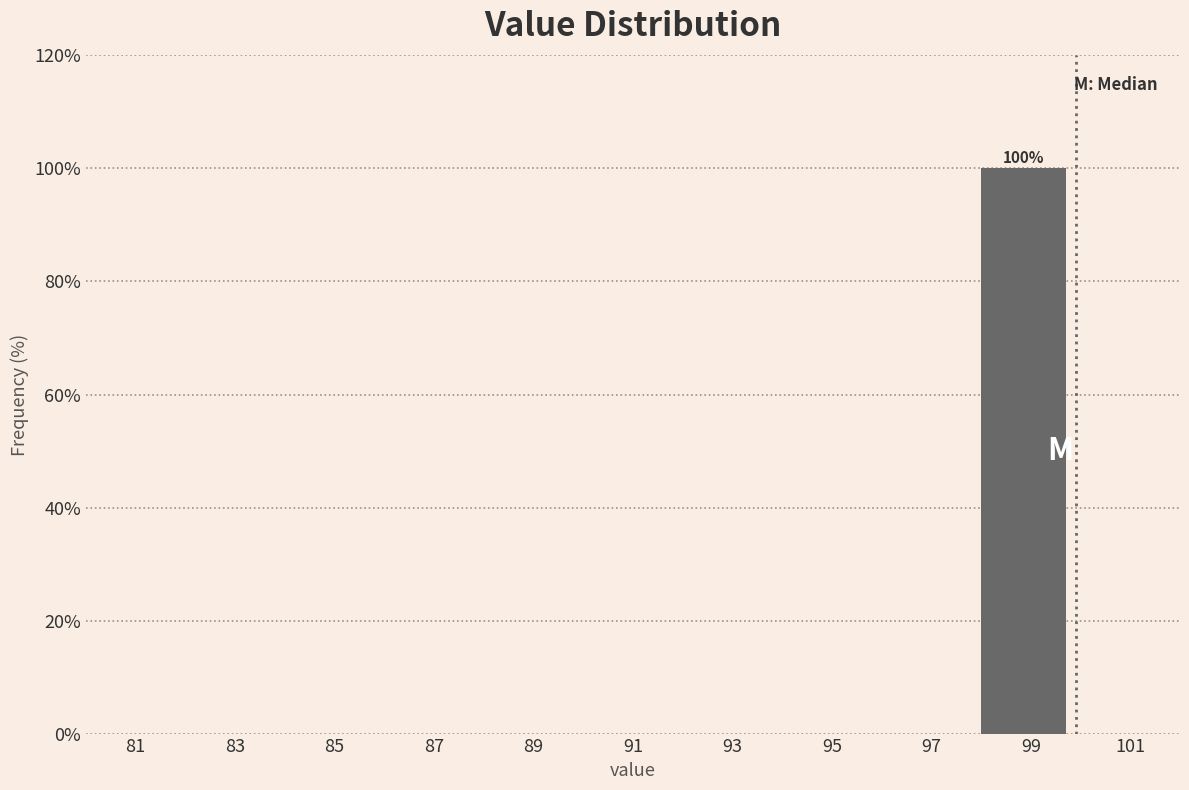

Reading right to left, transcribe all the data shown in this chart.

101=0	99=100	97=0	95=0	93=0	91=0	89=0	87=0	85=0	83=0	81=0